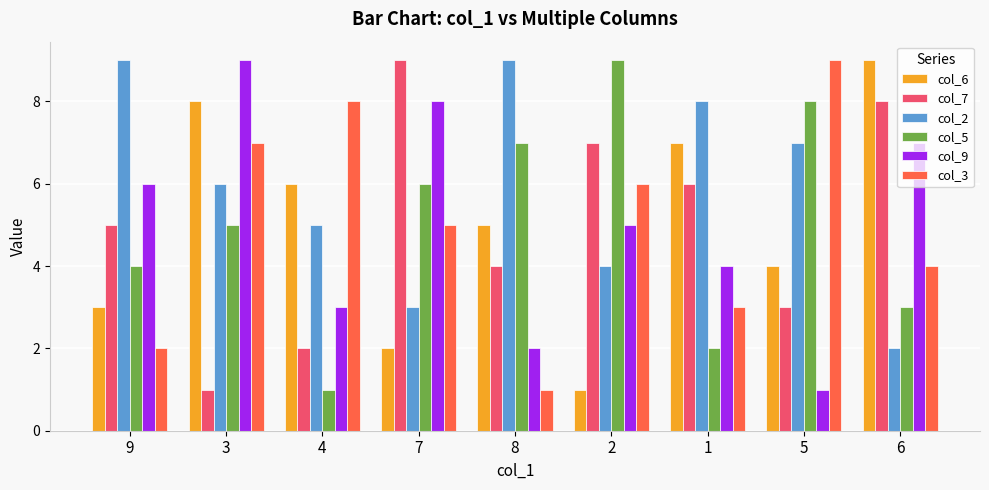

What is the lowest value of the col_3 series?

1